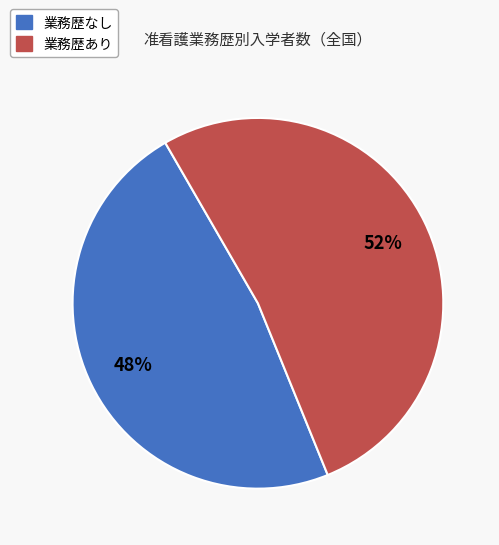

How many segments does this pie chart have?

2